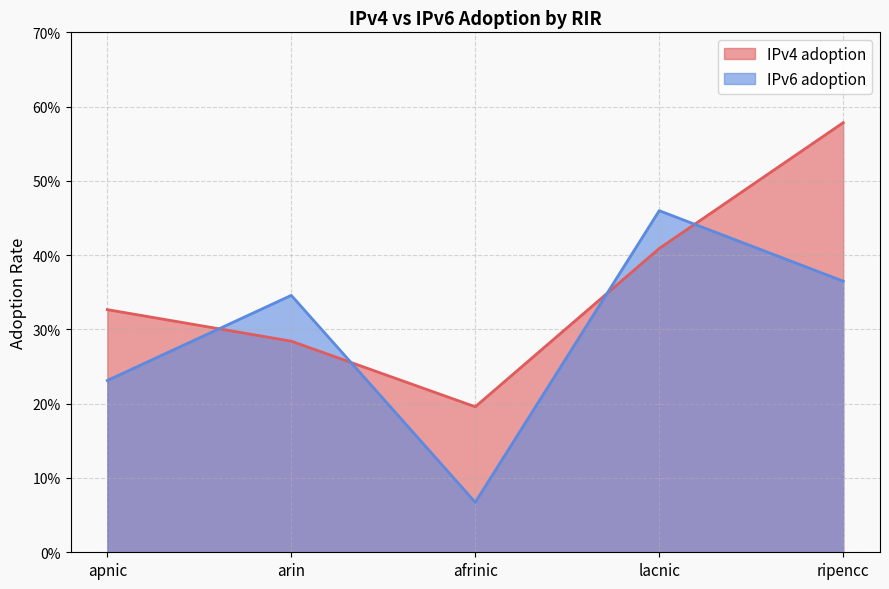

What is the sum of the IPv4 adoption values at ripencc and lacnic?

1.0